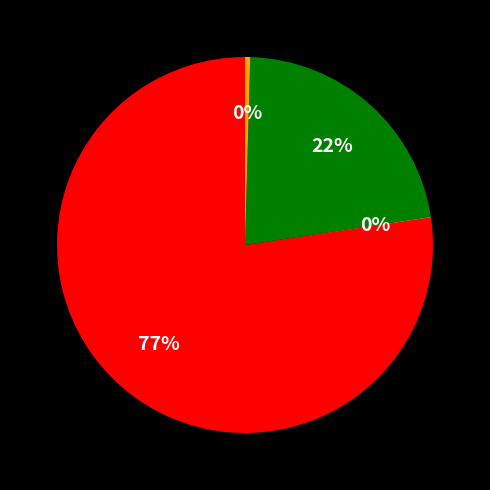

To the nearest percent, what is the average slice percentage?

25%